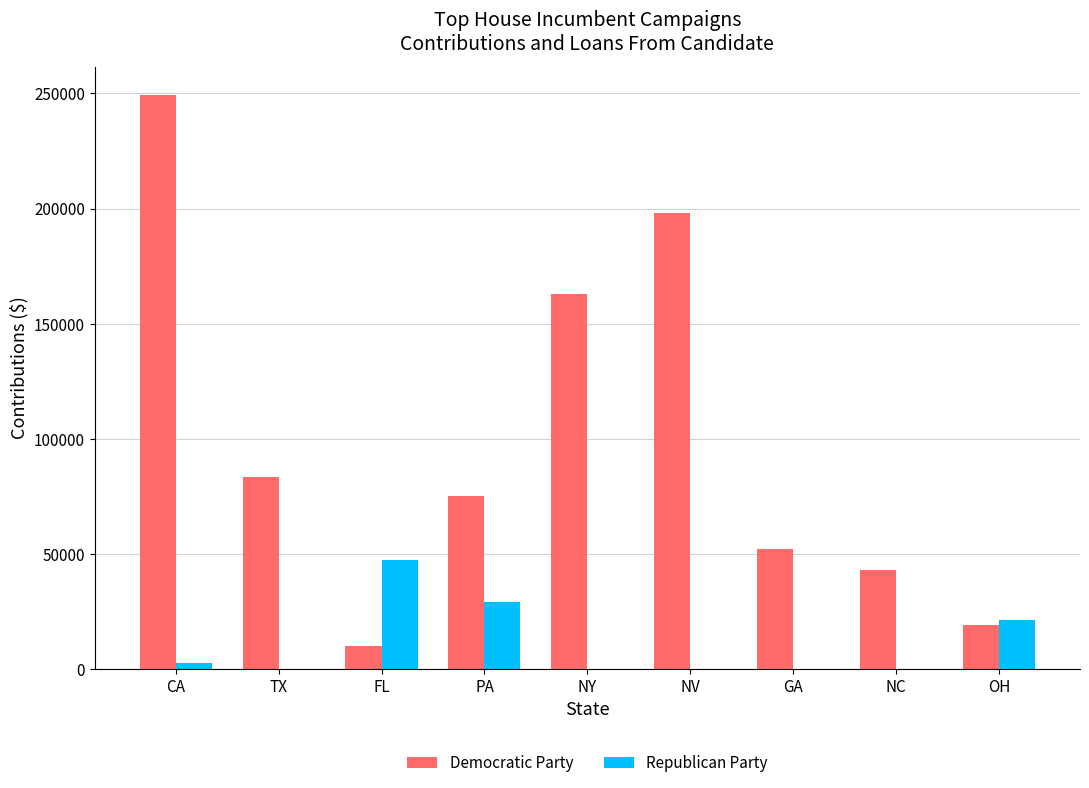

True or false: Republican Party has a value of 23927 at GA.

False